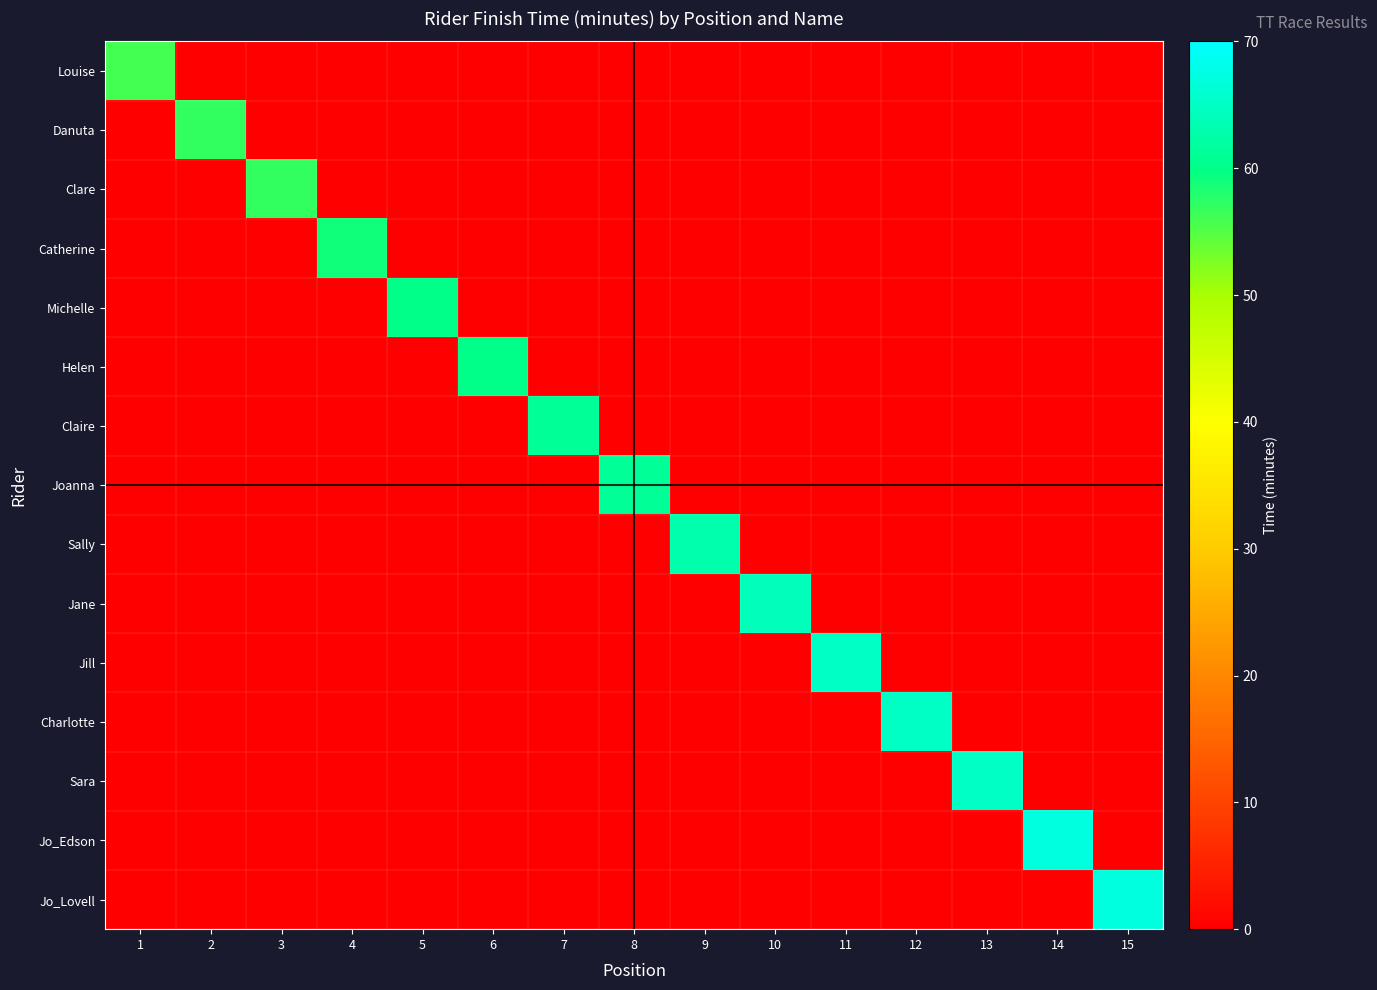

Between 6 and 2, which is larger?

6